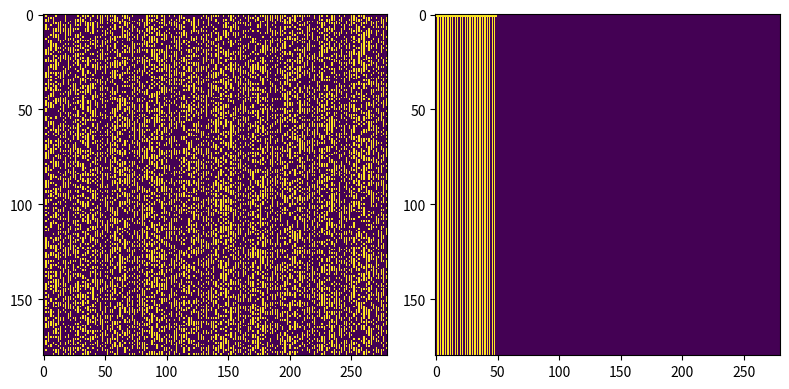

The 50bdf6cac897370d219c703c09635261f13239d series shows 0 at direction. True or false?

False